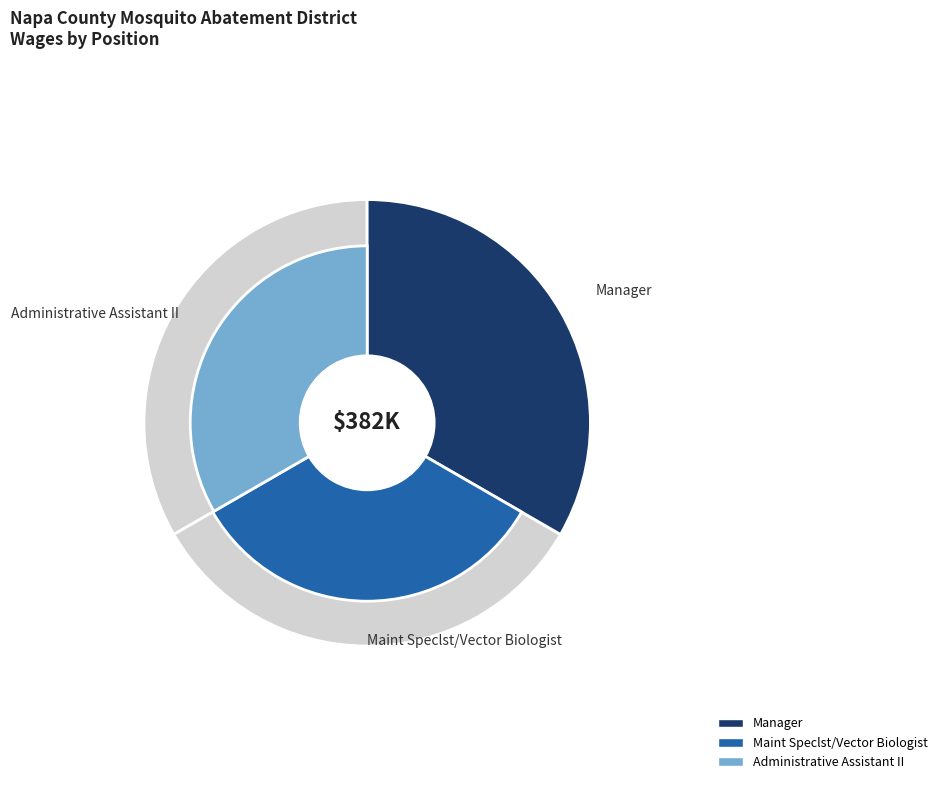

What percentage is the Maint Speclst/Vector Biologist slice, to the nearest percent?

26%